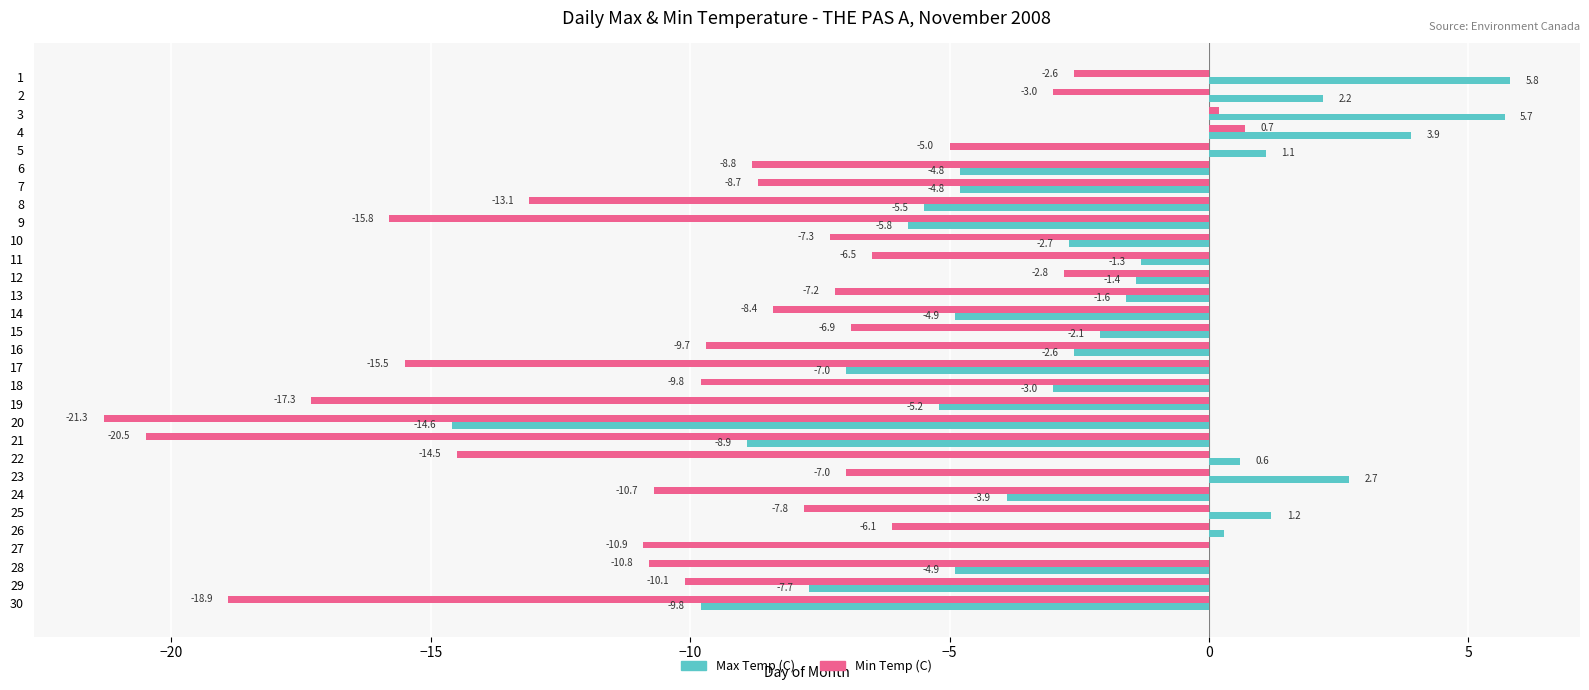

How many positive values does the Min Temp (C) series have?

2